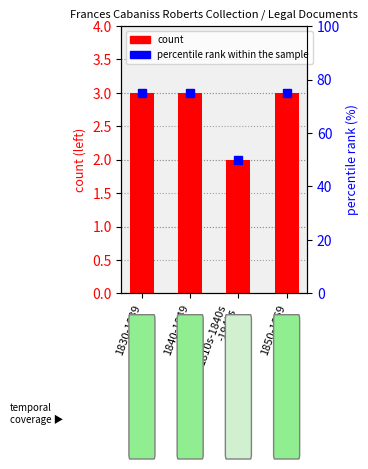

What is the sum of the values at 1850-1859 and 1840-1849?

6